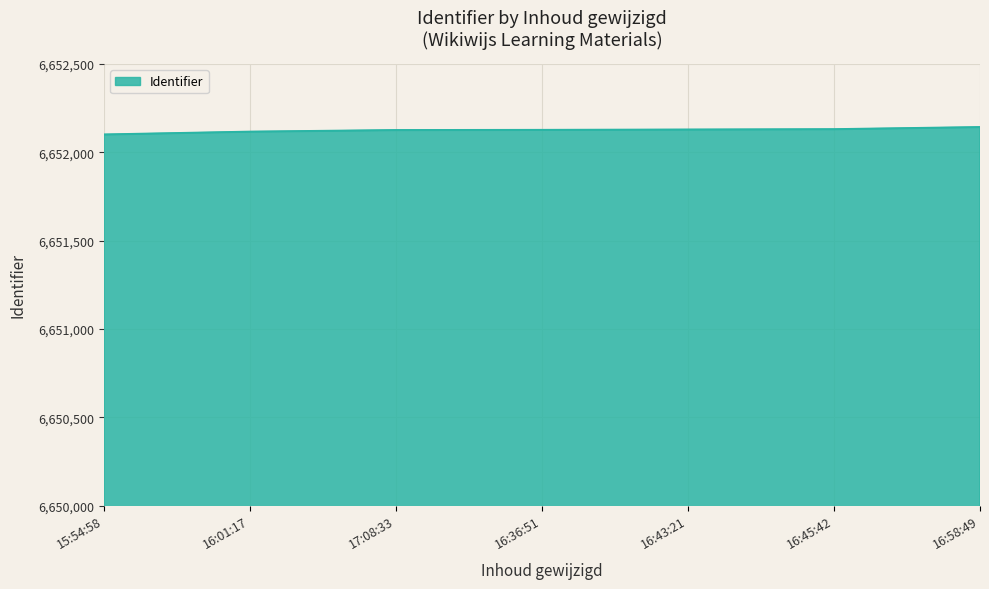

What is the minimum value shown in the chart?

6652101